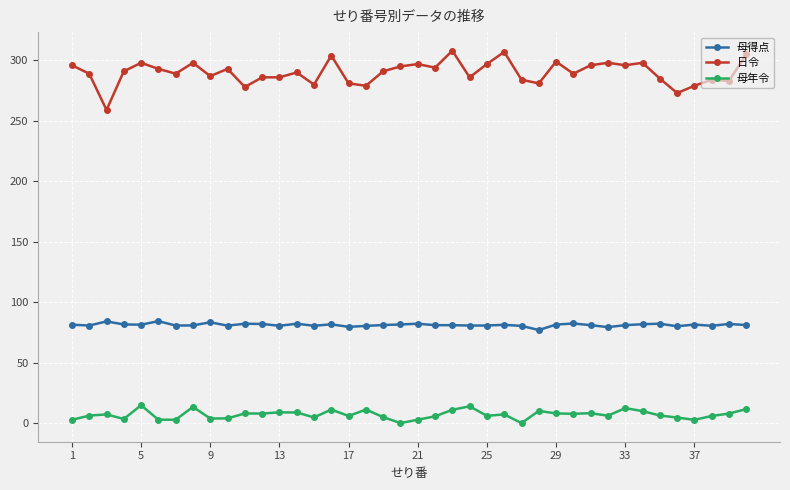

Which series has the largest total across all categories?

日令